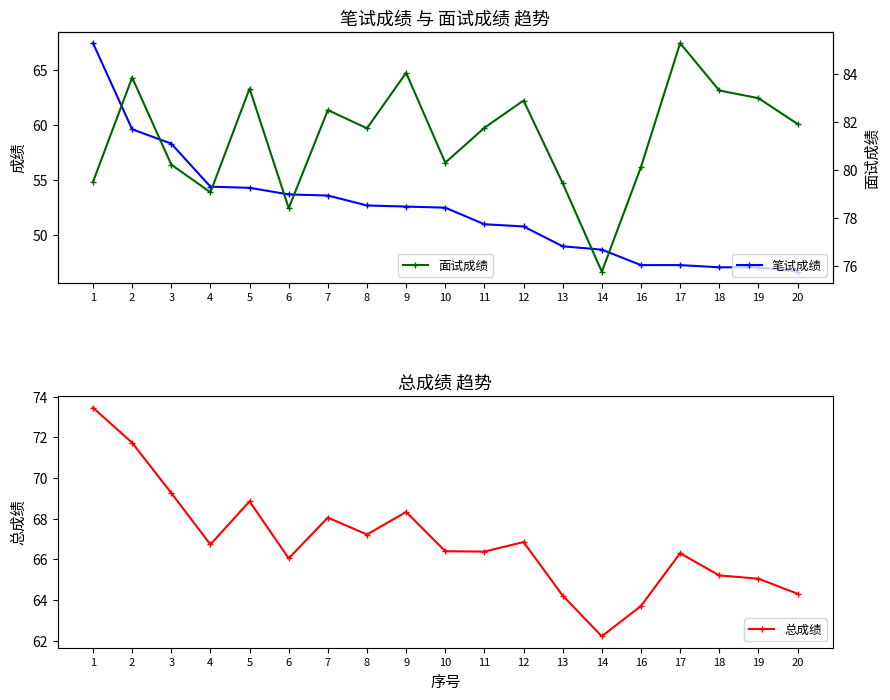

True or false: 面试成绩 and 总成绩 cross at least once.

False